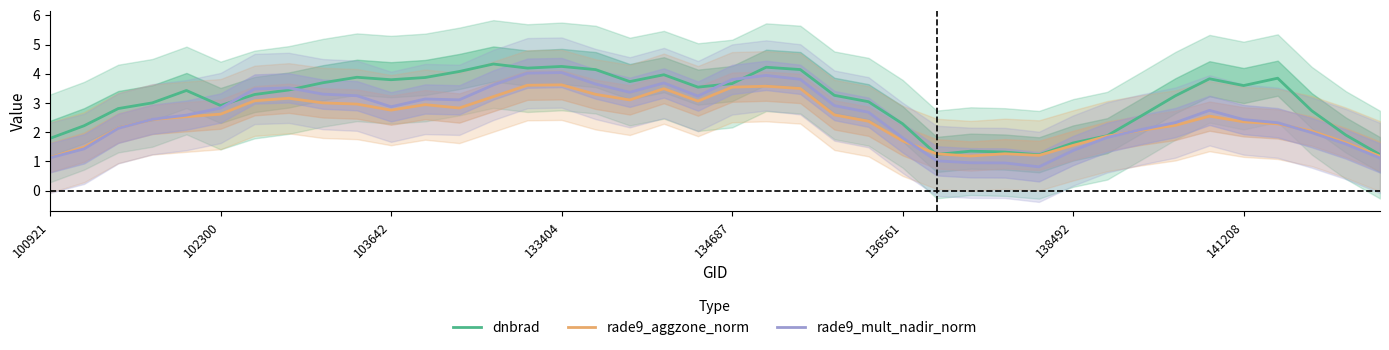

How many lines are shown in the chart?

3